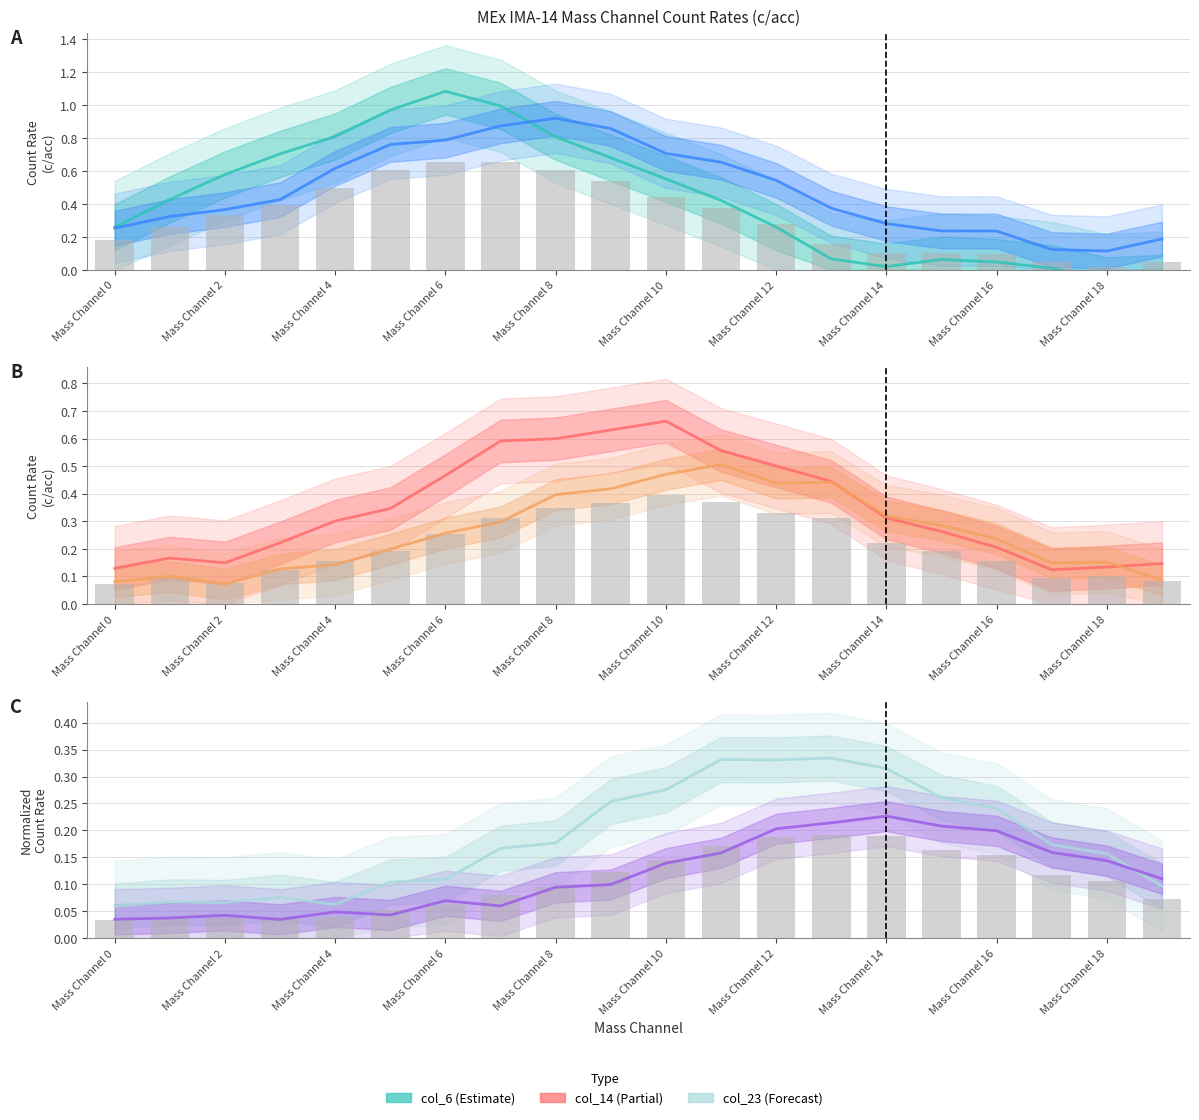

What is the total value across all series at 13?

1.9